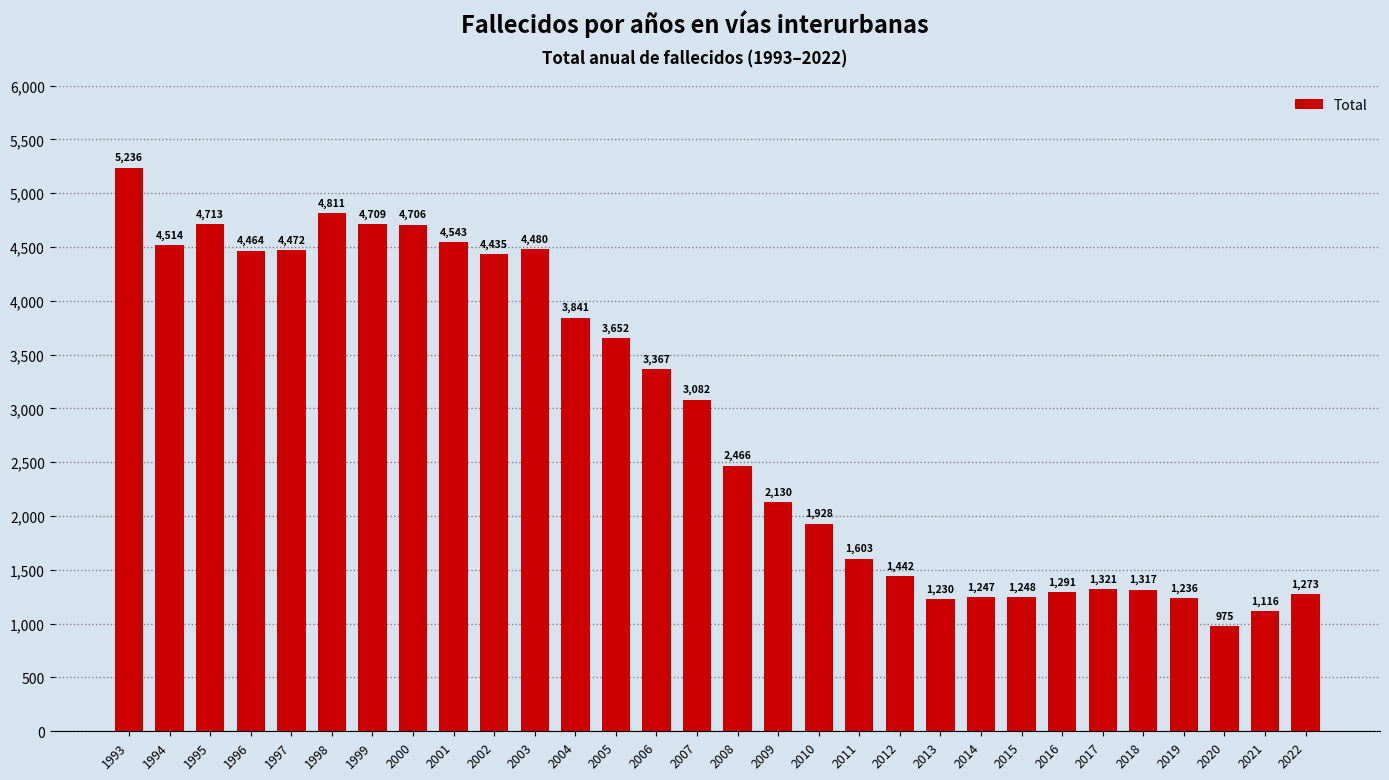

How many values are below 3082?

15